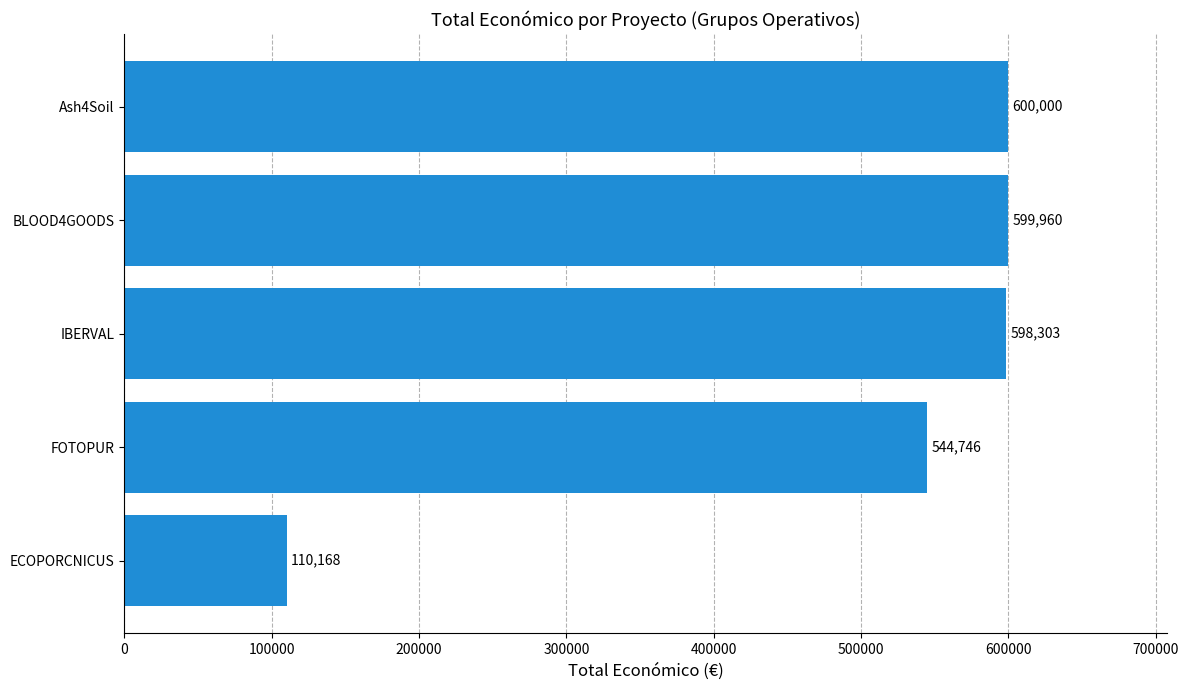

Where is the data nearest to the value 355084?

FOTOPUR